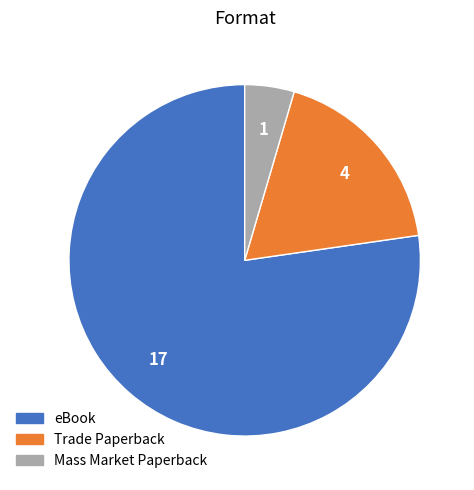

How many segments does this pie chart have?

3